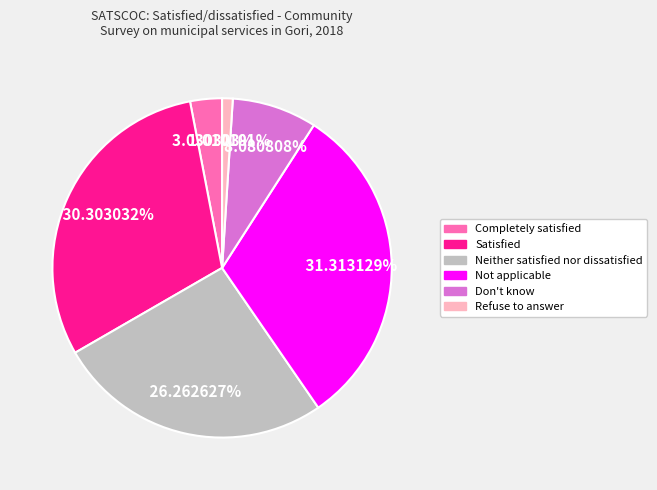

Is there any slice that represents more than half of the pie?

No